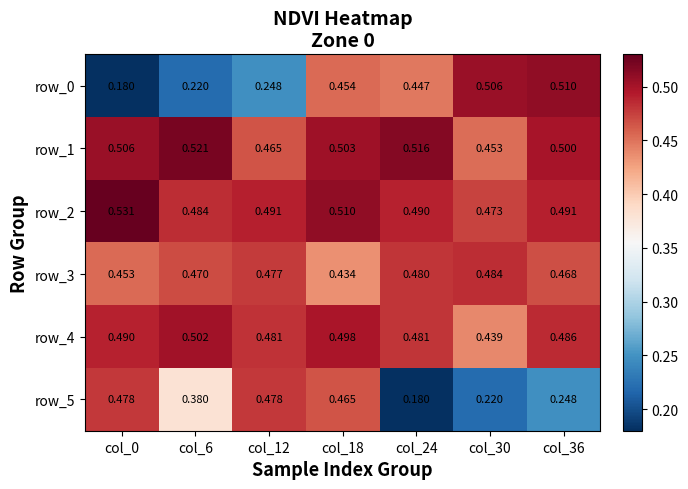

At how many categories does at least one series exceed 0?

7